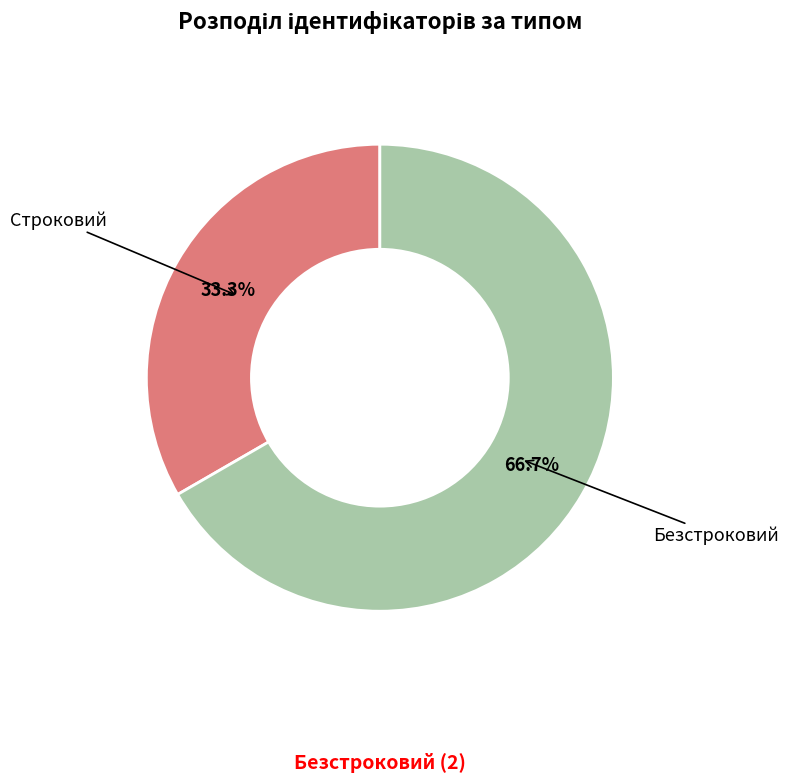

Does any single category account for the majority?

Yes